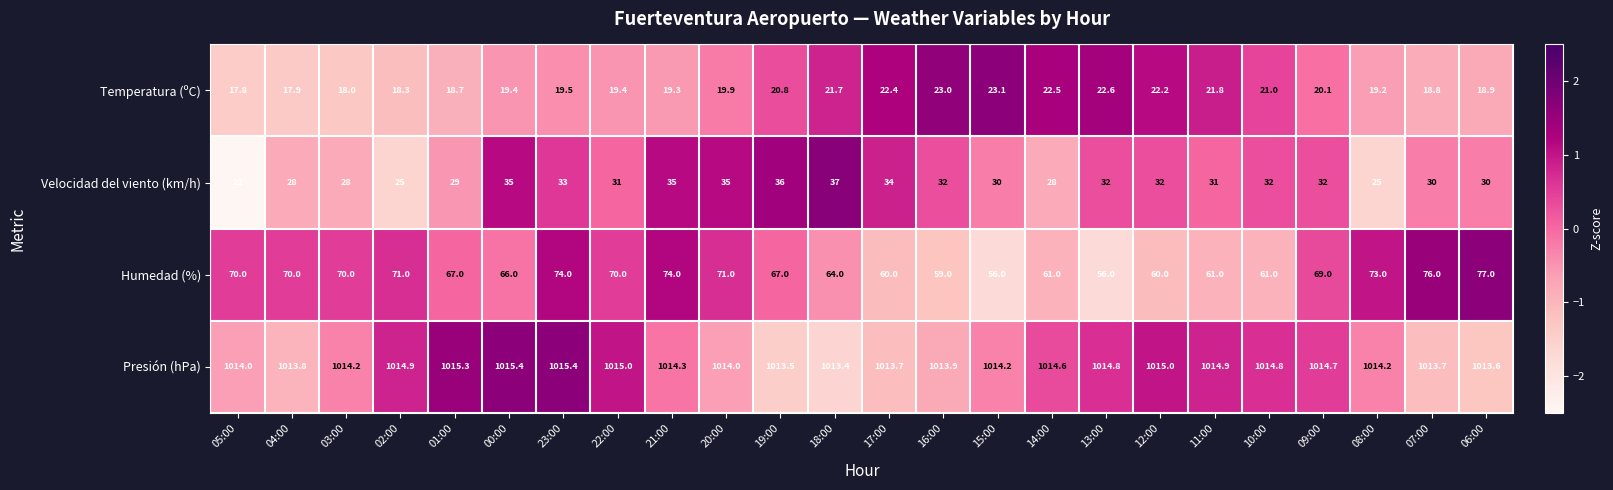

What is the difference between the second highest and minimum values in the Temperatura (ºC) series?

5.2